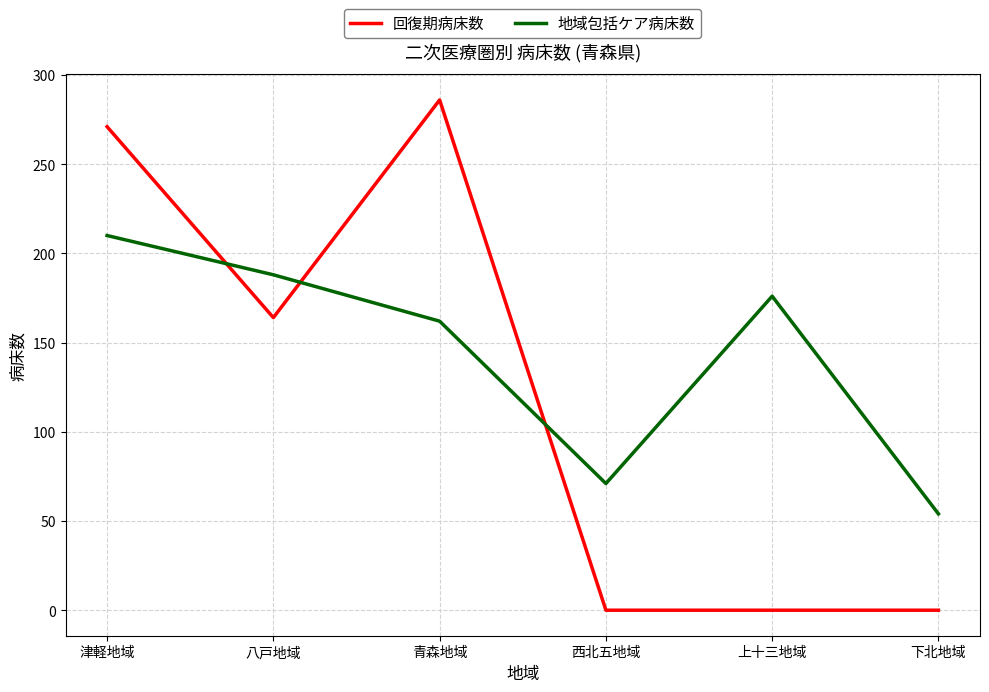

Between 八戸地域 and 西北五地域, which series saw the biggest shift?

回復期病床数